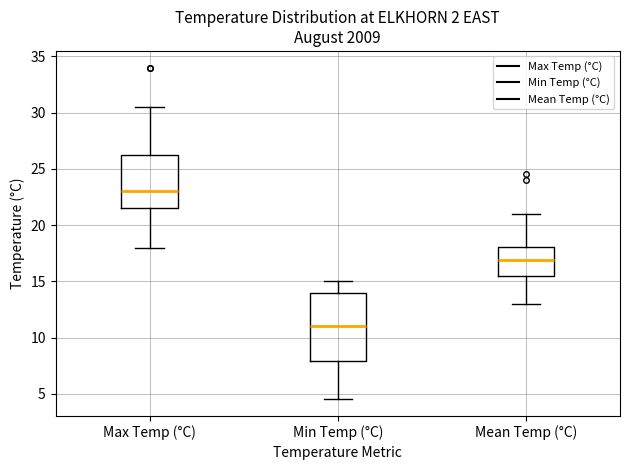

Reading left to right, read every box against the y-axis: the position of its median line, the range the box covers, and the ends of its whiskers. The values are not printed on the chart, so give them approximately, as read against the axis.

Max Temp (°C): median 23.0, box 21.5 to 26.5, whiskers 18.0 to 30.5
Min Temp (°C): median 11.0, box 8.0 to 14.0, whiskers 4.5 to 15.0
Mean Temp (°C): median 17.0, box 15.5 to 18.0, whiskers 13.0 to 21.0